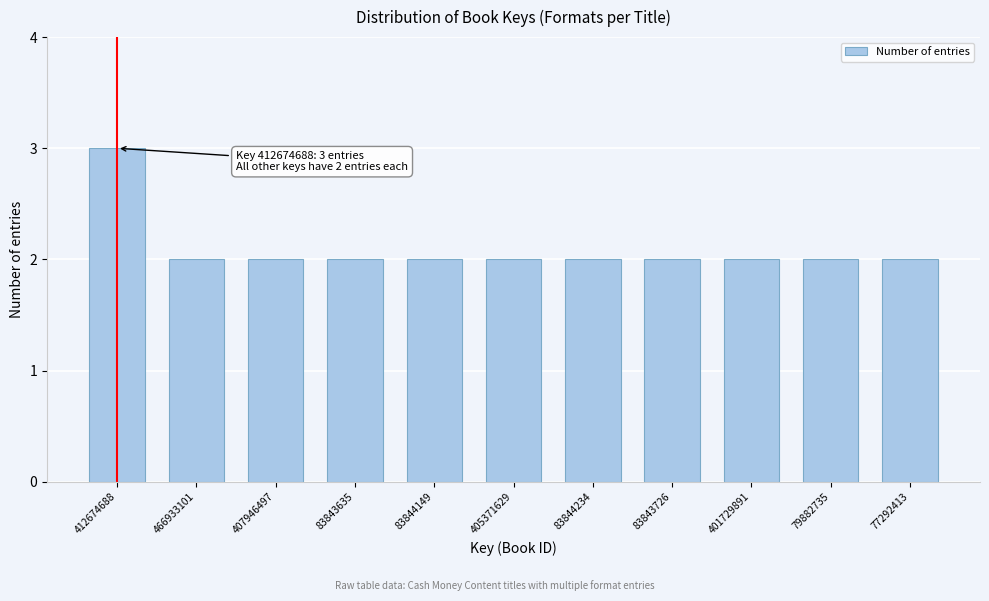

Reading left to right, extract all data points from this chart.

3	2	2	2	2	2	2	2	2	2	2